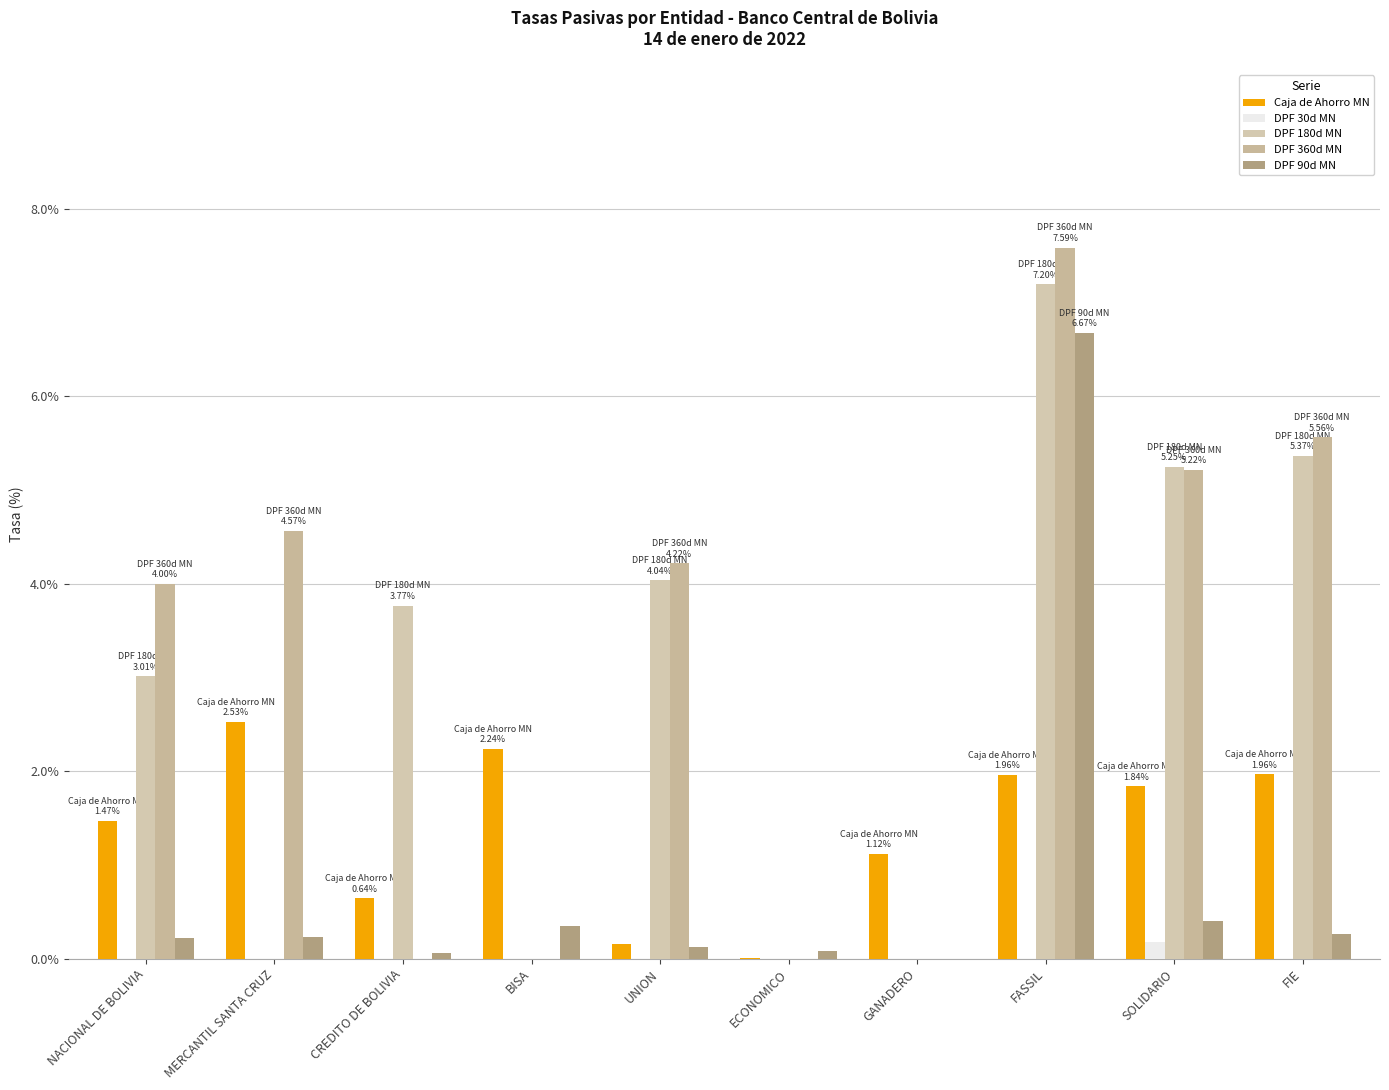

The DPF 360d MN series shows -4.6 at ECONOMICO. True or false?

False